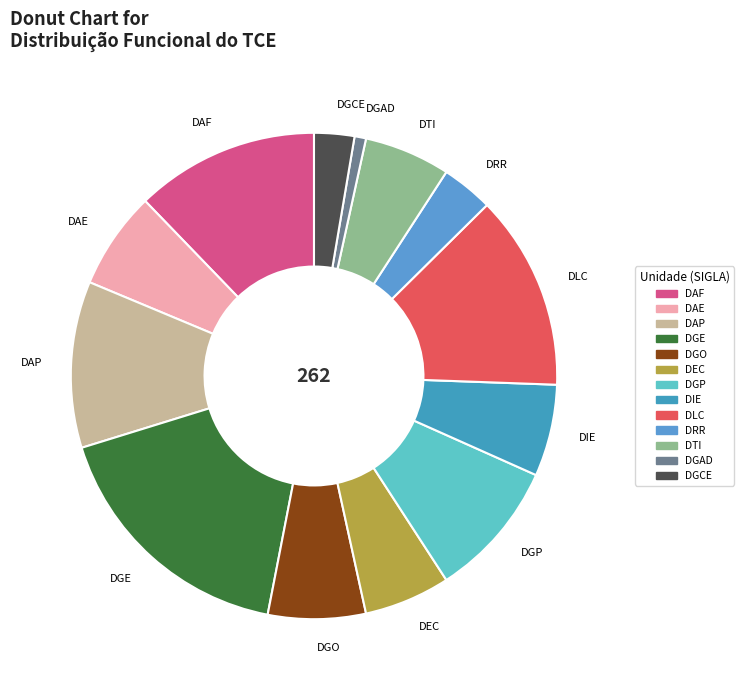

Combined, do DRR and DAF account for over 50%?

No